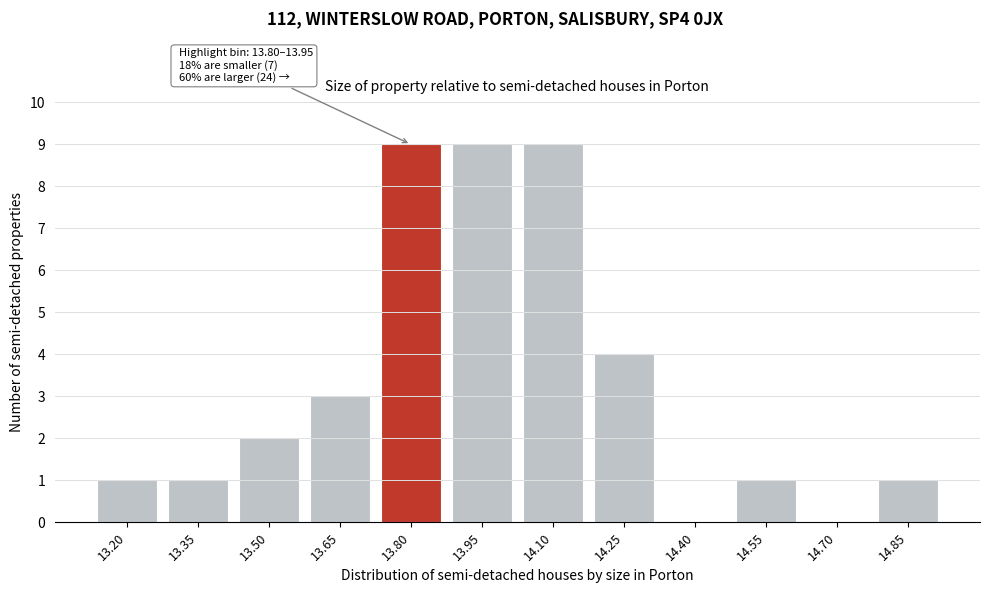

Reading left to right, extract all data points from this chart.

13.20=1	13.35=1	13.50=2	13.65=3	13.80=9	13.95=9	14.10=9	14.25=4	14.40=0	14.55=1	14.70=0	14.85=1